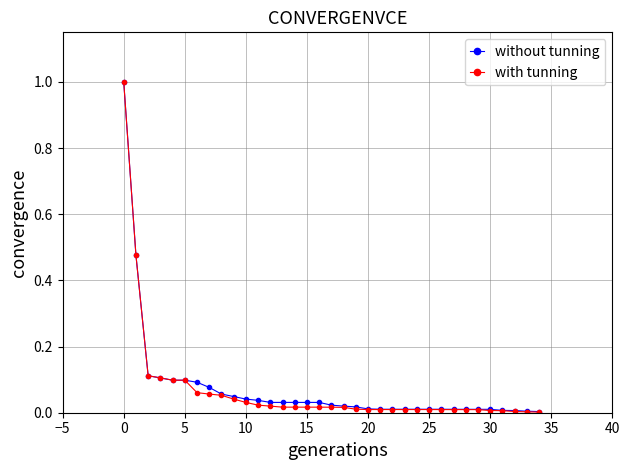

What is the maximum value shown in the chart?

1.0